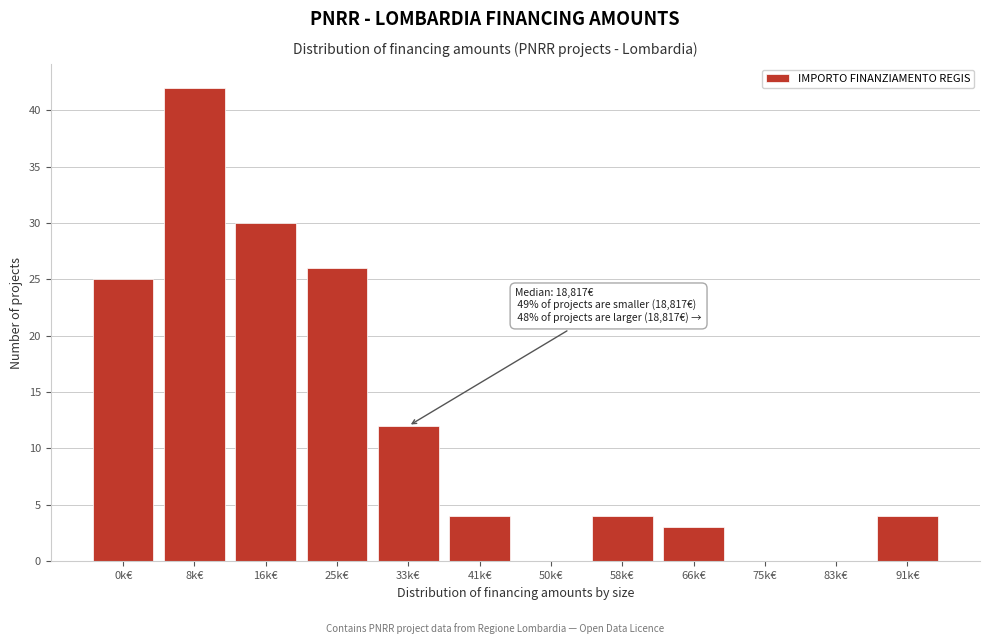

Reading left to right, what are all the values shown in this chart?

0k€=25	8k€=42	16k€=30	25k€=26	33k€=12	41k€=4	50k€=0	58k€=4	66k€=3	75k€=0	83k€=0	91k€=4